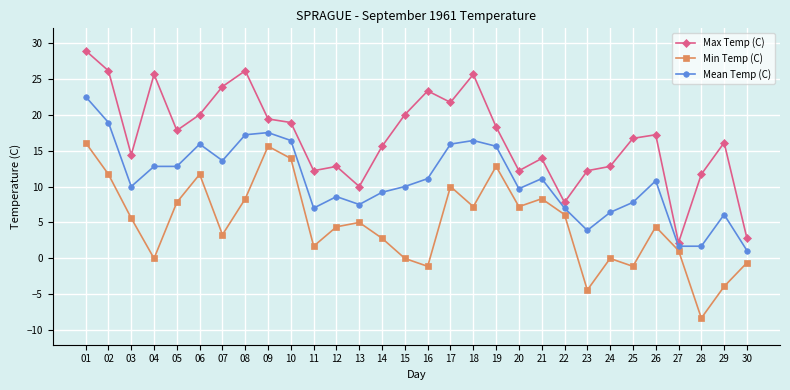

At 09, list the series in order from smallest to largest.

Min Temp (C), Mean Temp (C), Max Temp (C)